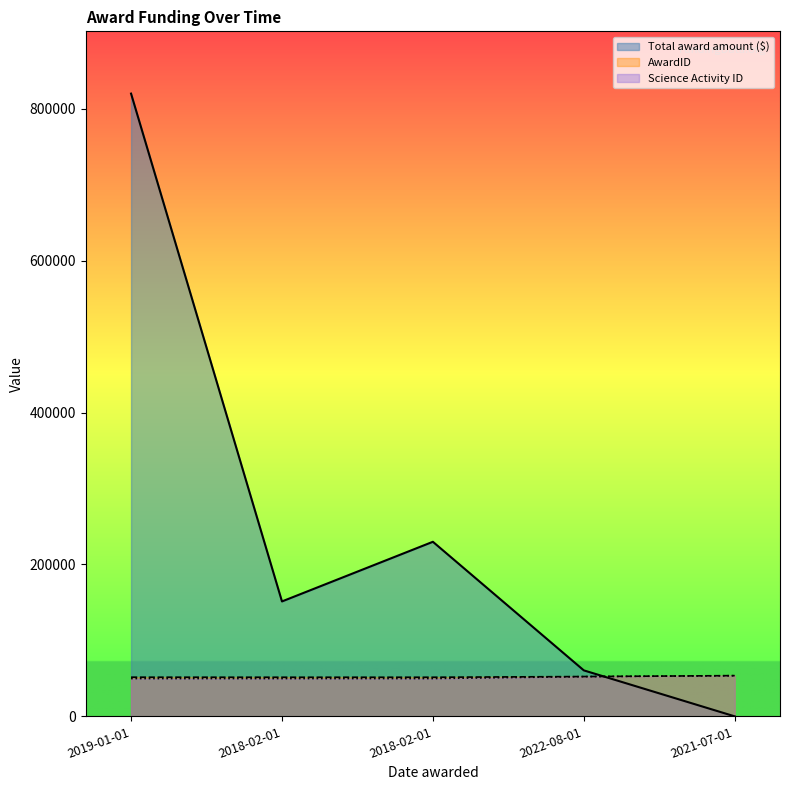

What is the sum of the AwardID values at 2018-02-01 and 2019-01-01?

103094